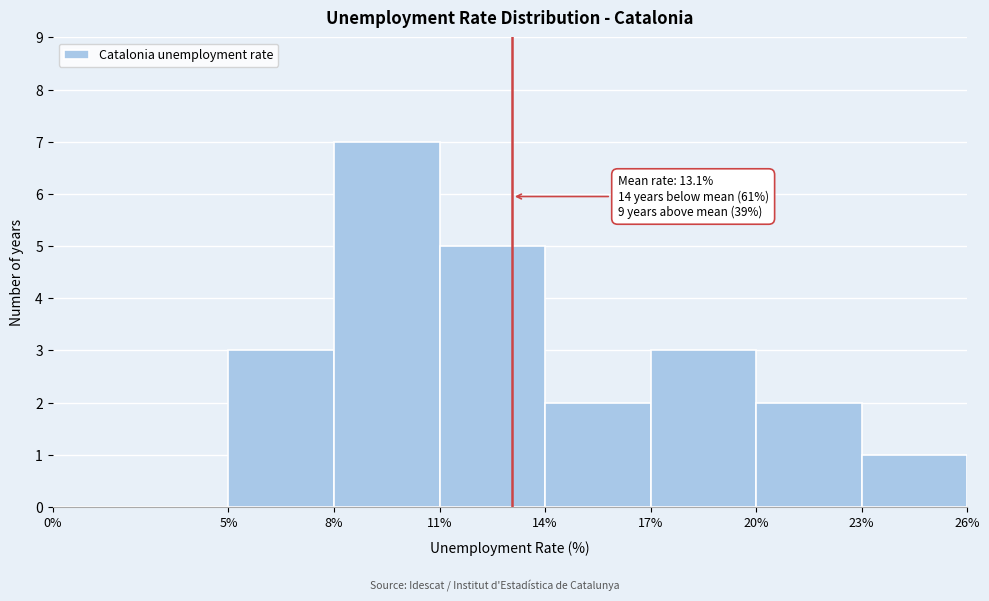

Which range on the x-axis has the tallest bar?

8% to 11%